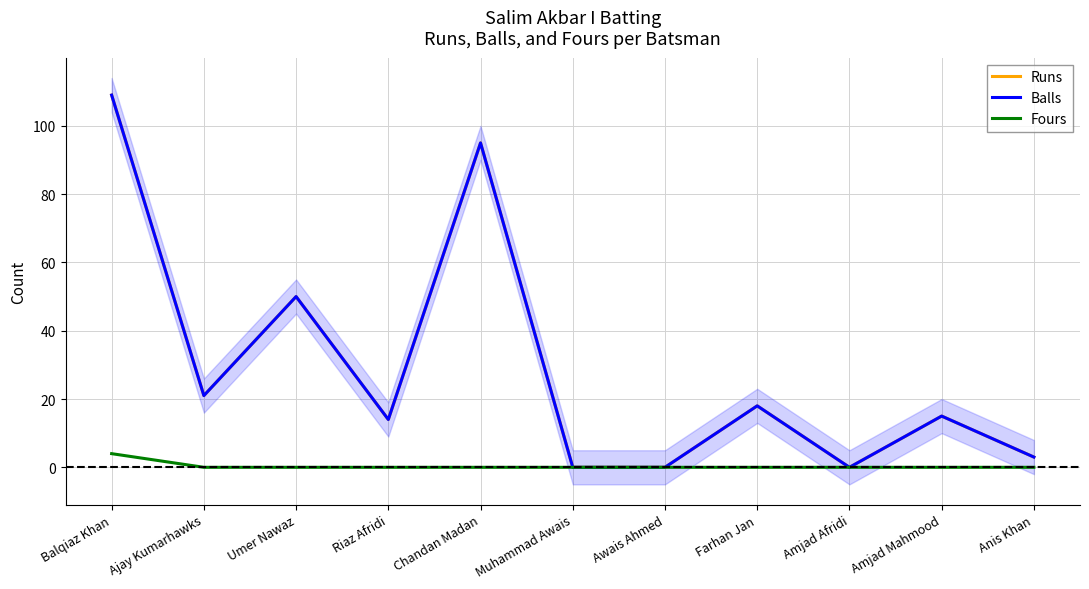

The Balls series shows 21 at Amjad Mahmood. True or false?

False